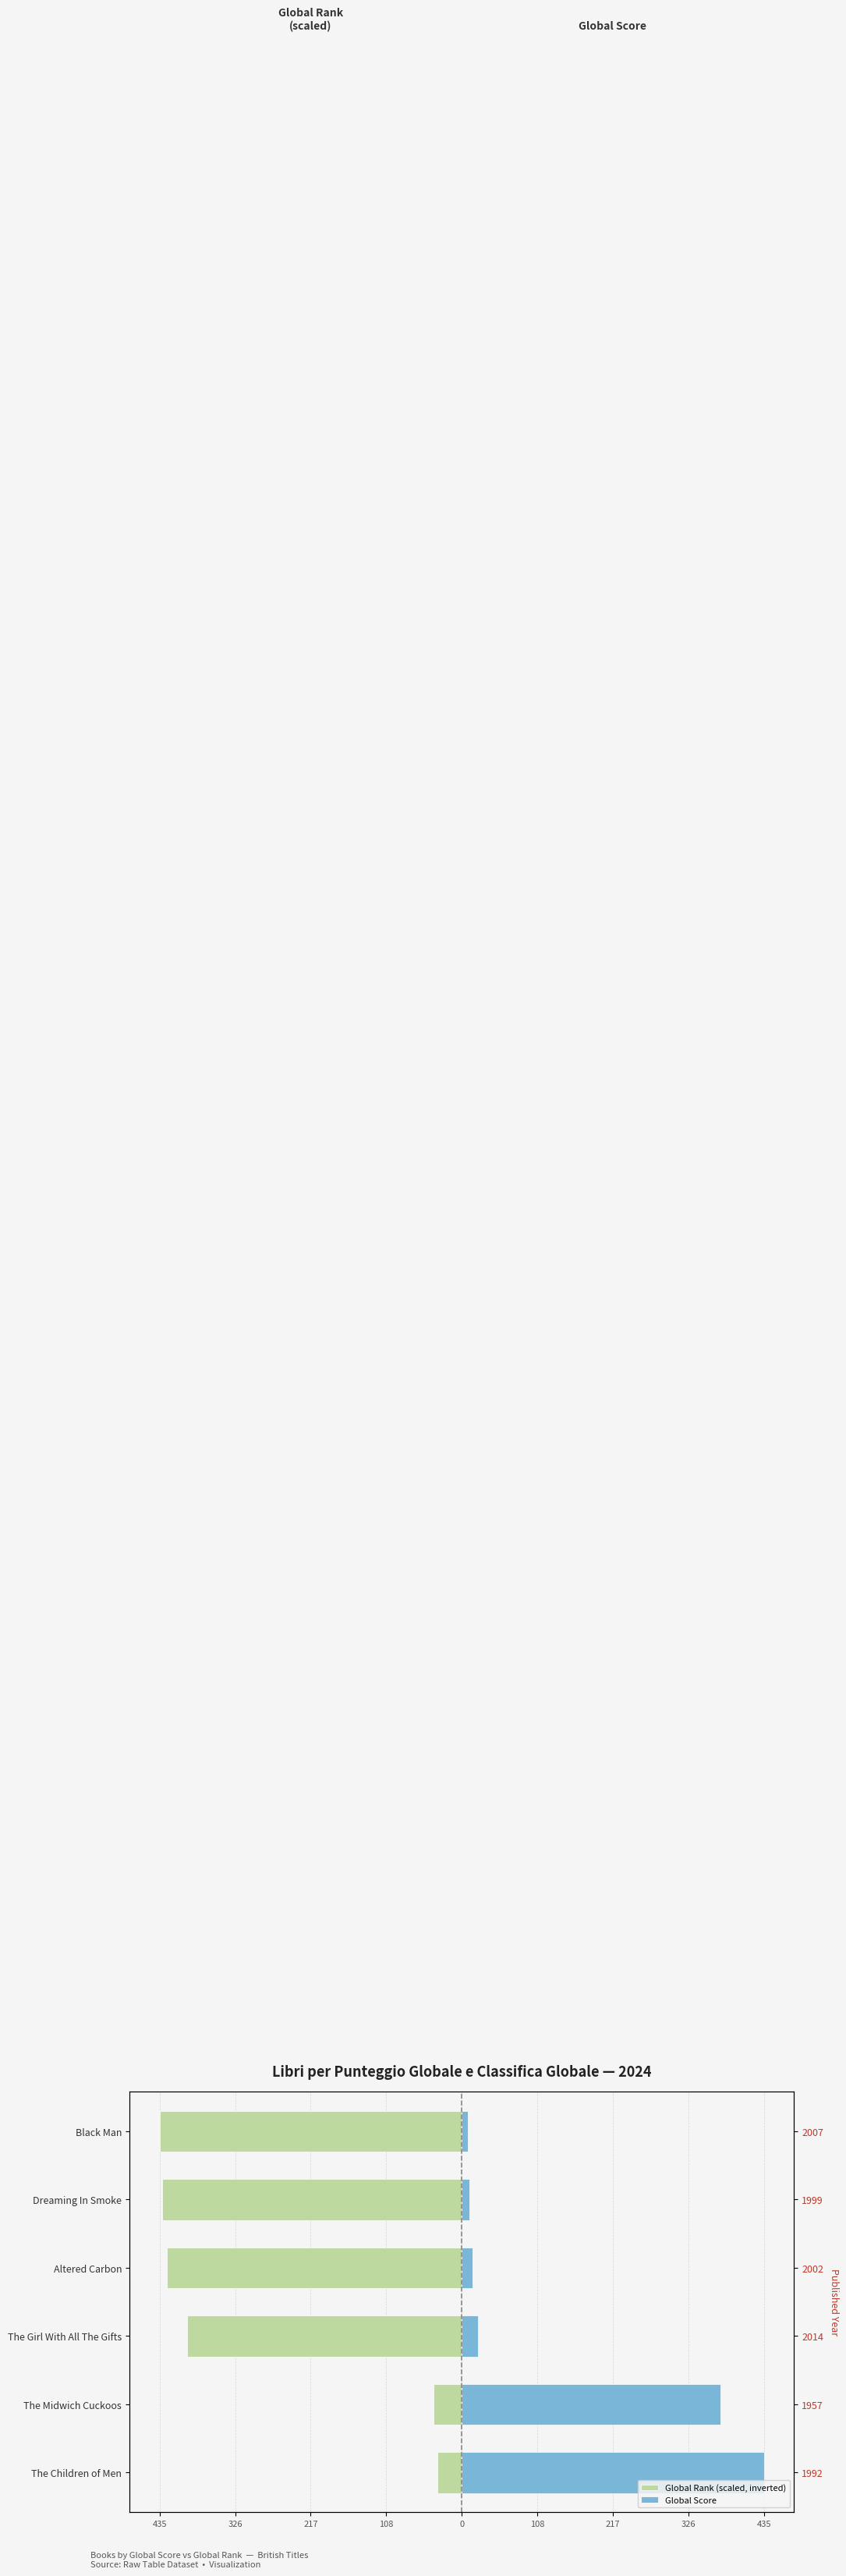

Are the bars horizontal?

Yes